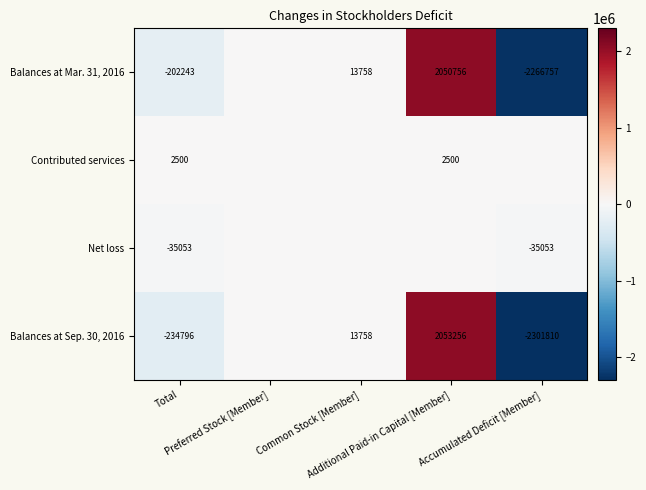

Which series has the largest range (max minus min)?

Balances at Sep. 30, 2016